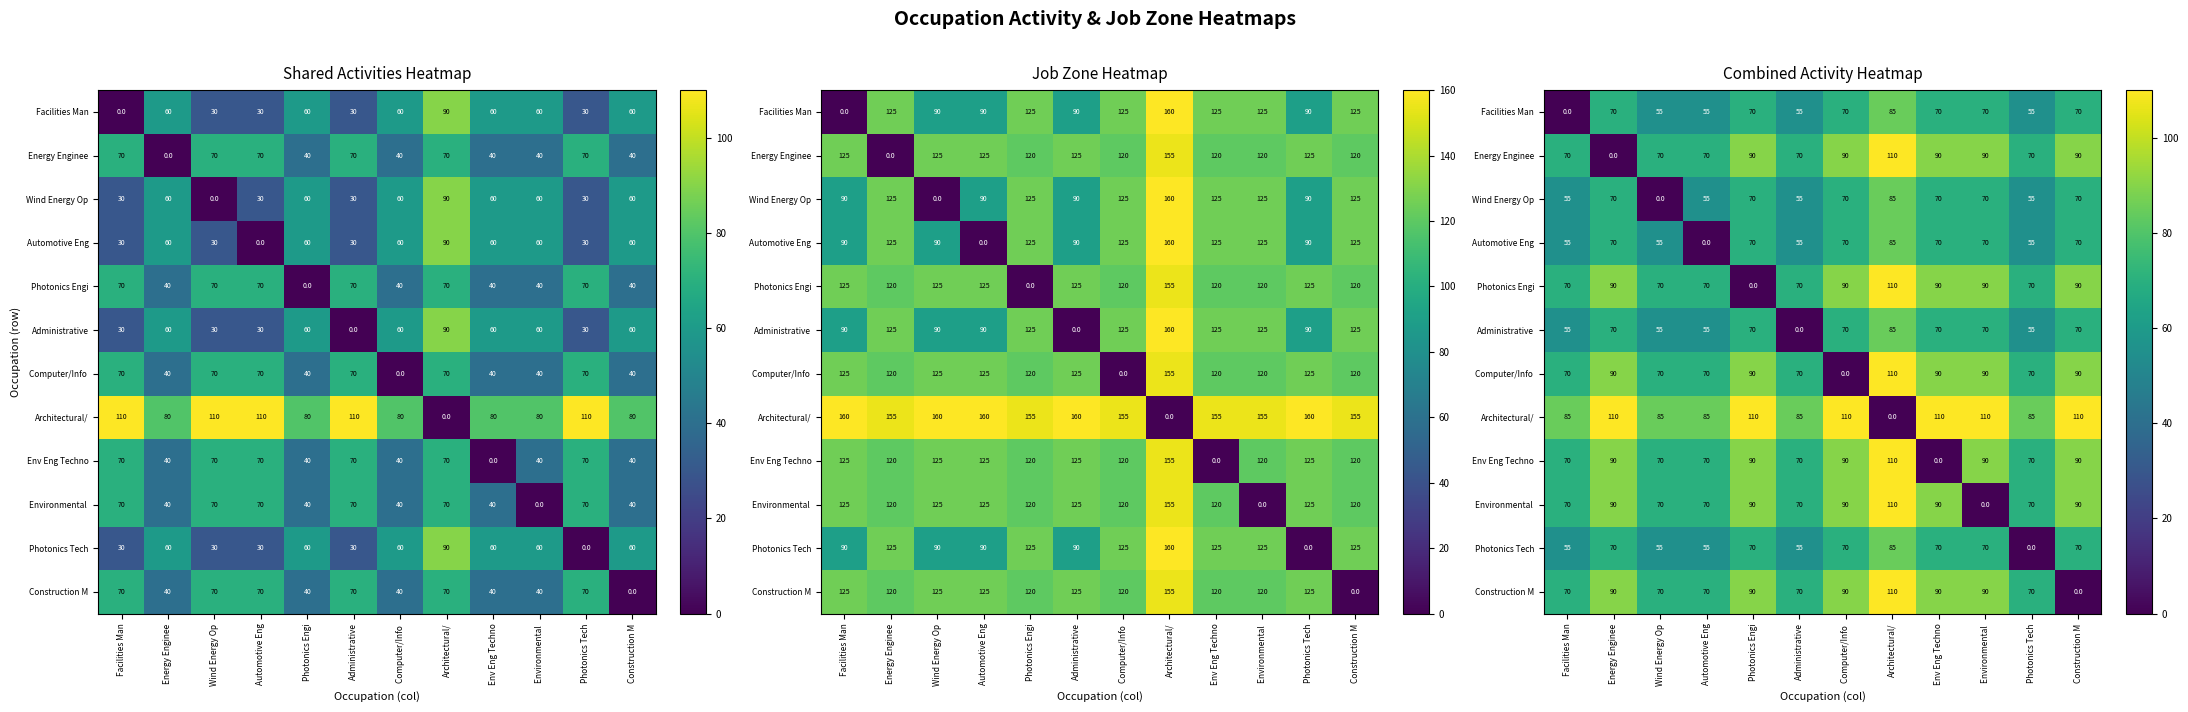

How many distinct data groups are displayed?

12